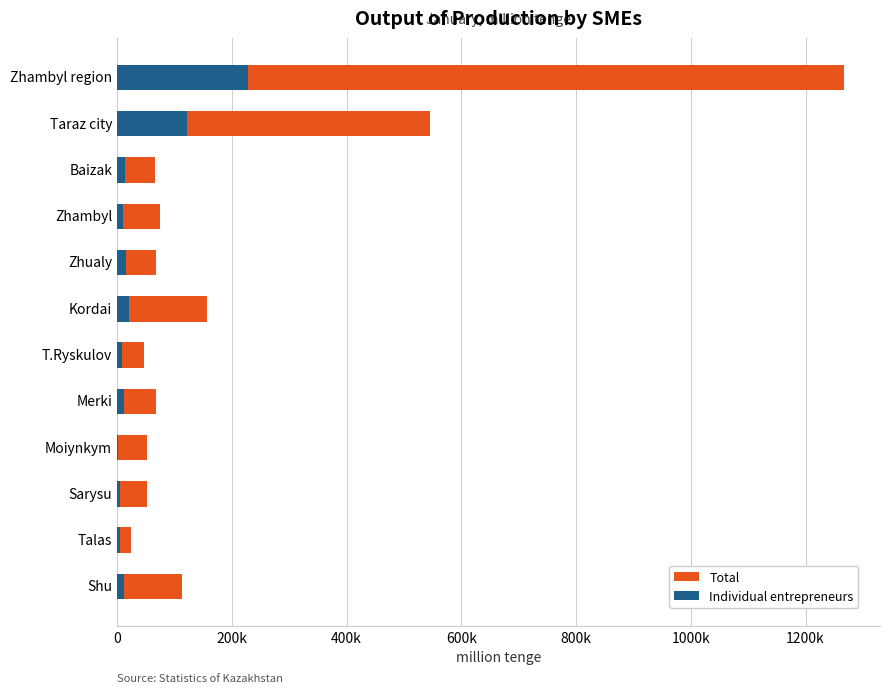

How many groups of bars are there?

12